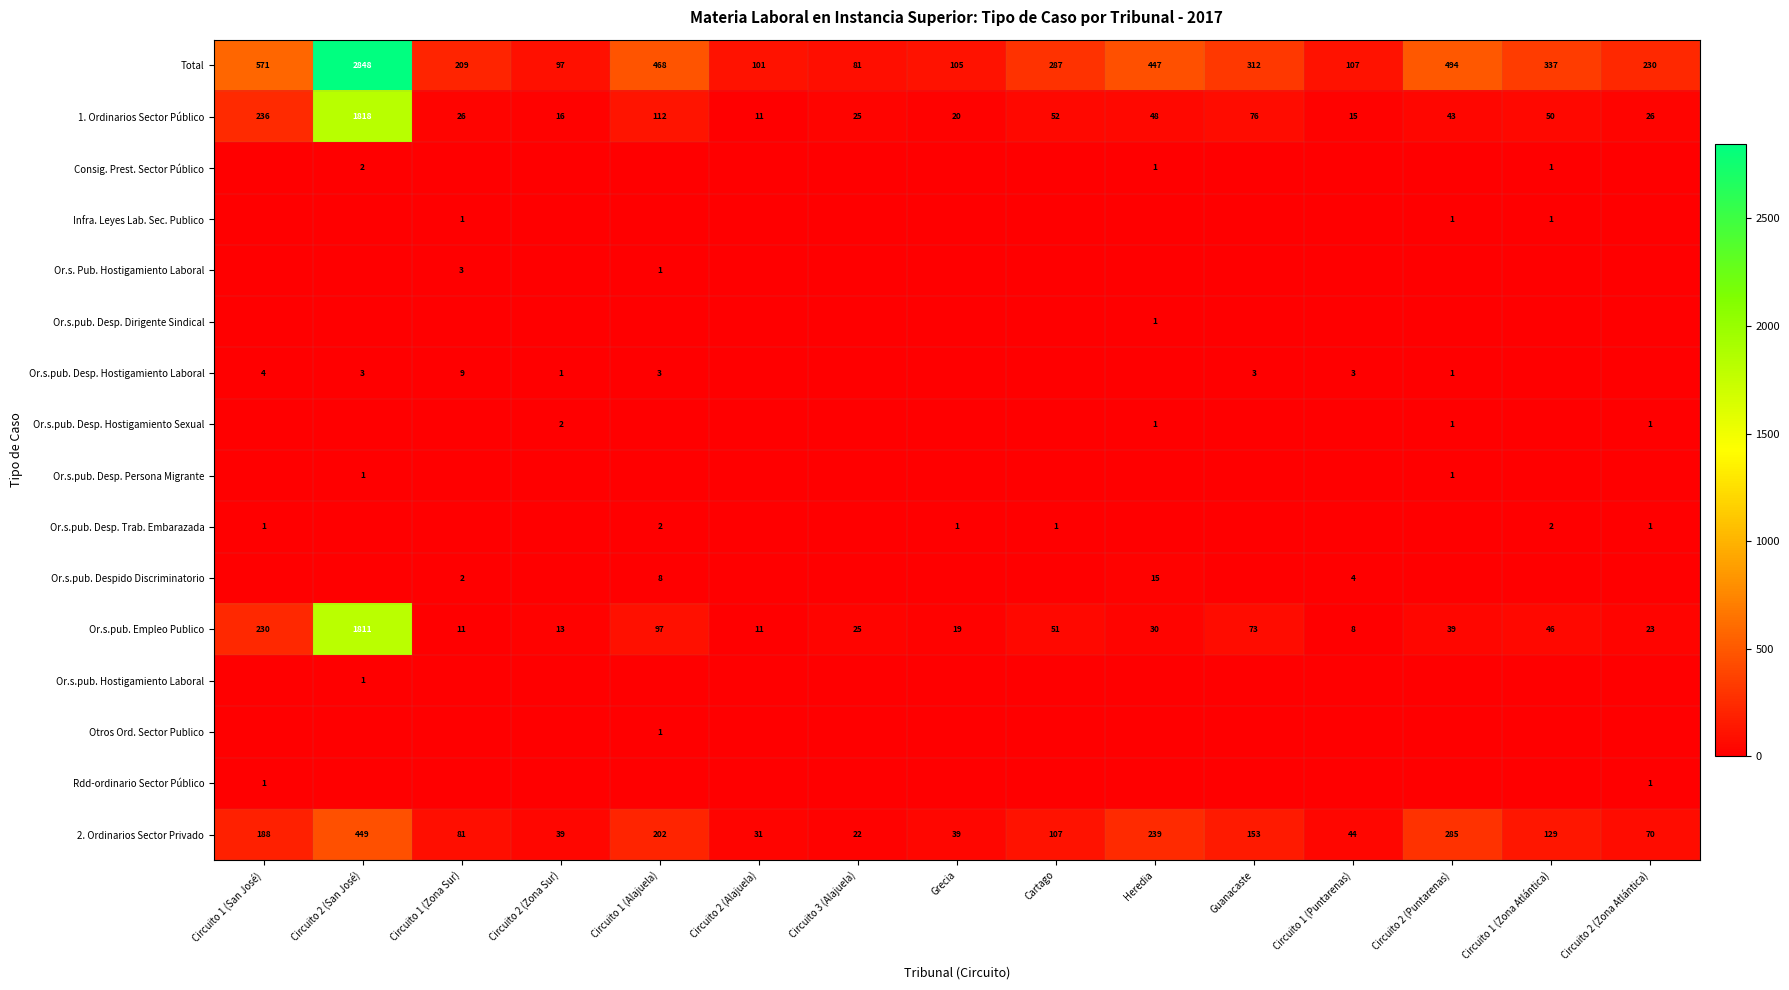

Where is Or.s.pub. Empleo Publico nearest to the value 909?

Circuito 1 (San José)